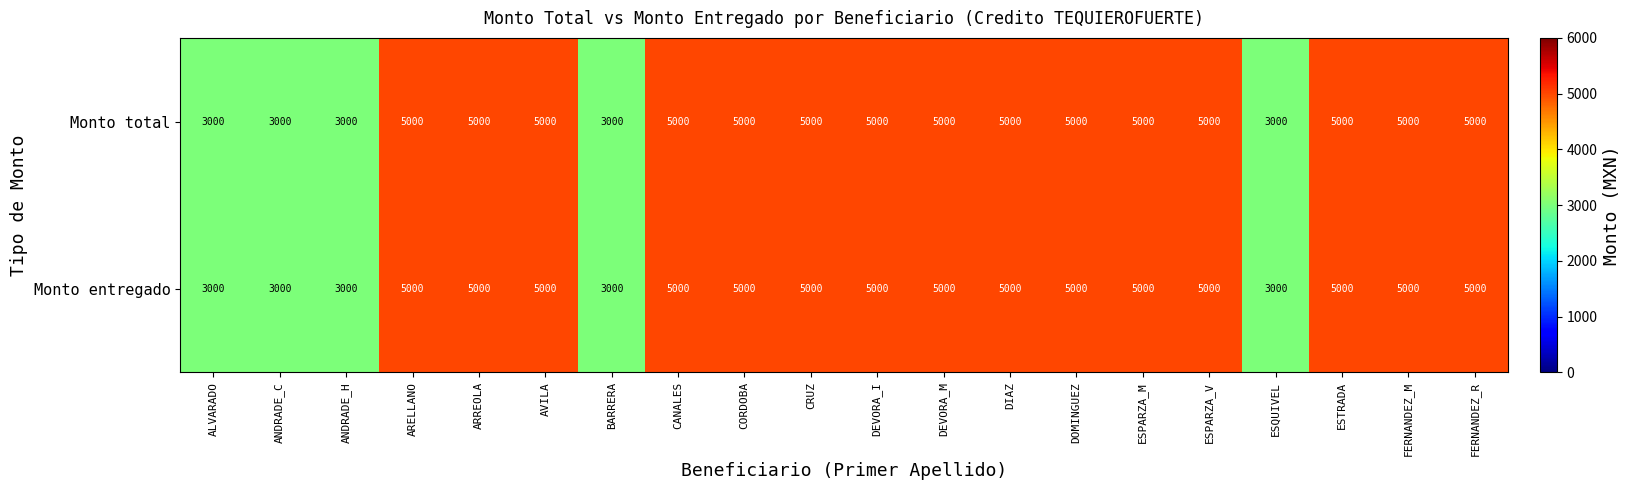

How many data points does each series have?

20